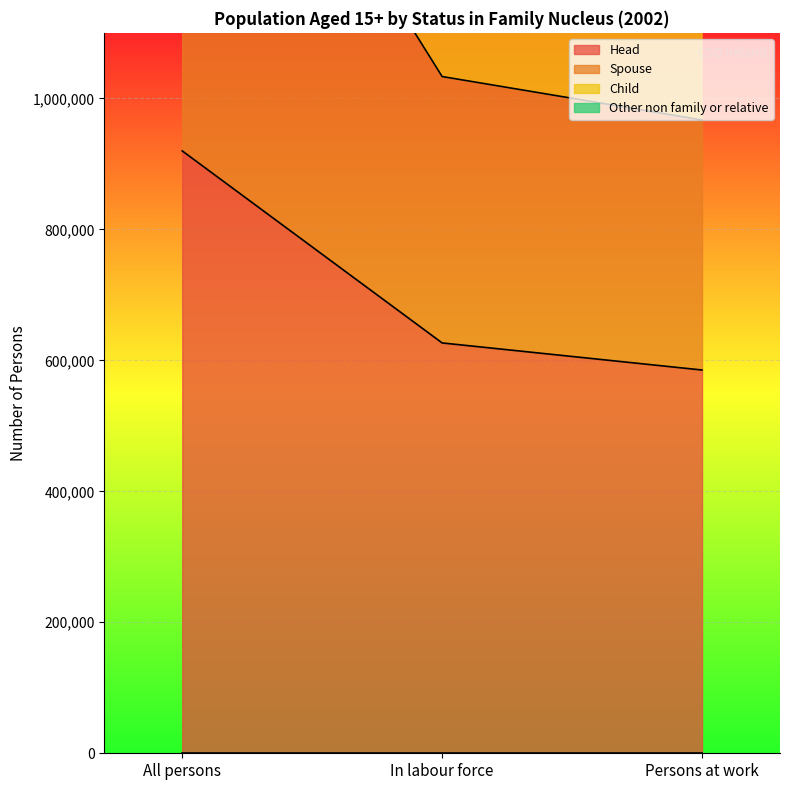

What is the sum of all Spouse values?

3668516